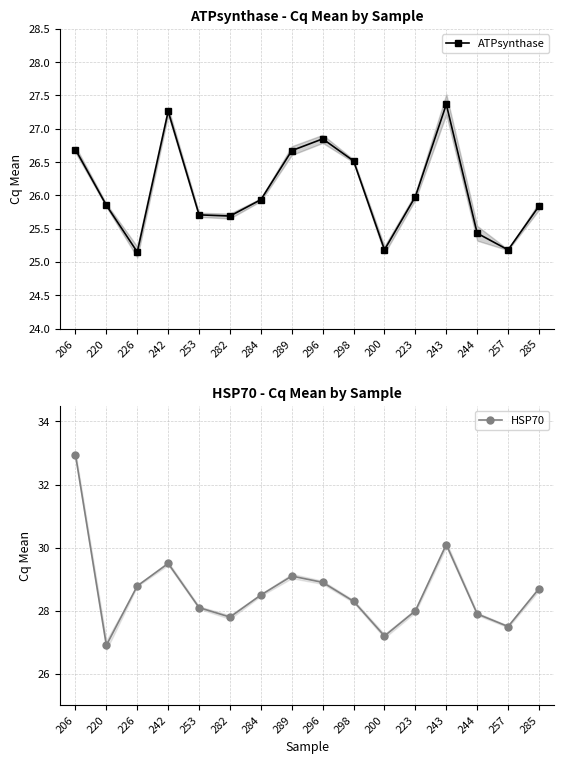

Which category has the lowest value in the ATPsynthase series?

226